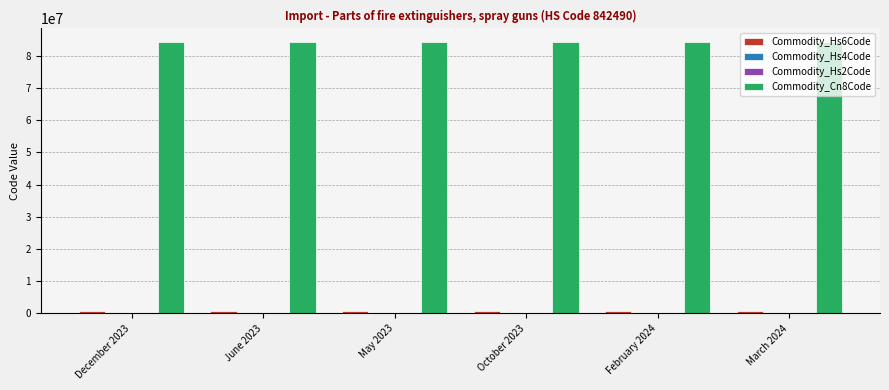

What is the greatest value displayed?

84249080